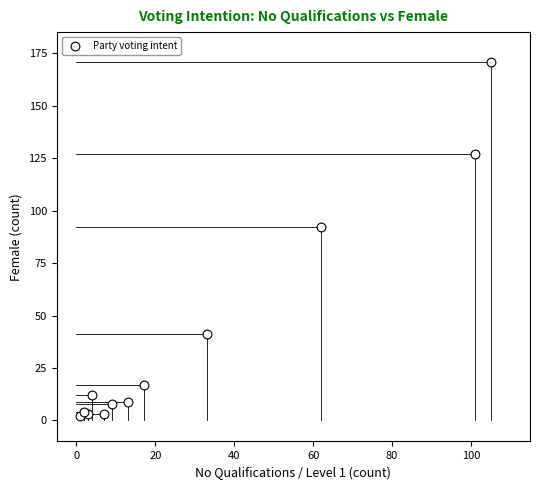

What Y value in the scatter plot is closest to 86?

92